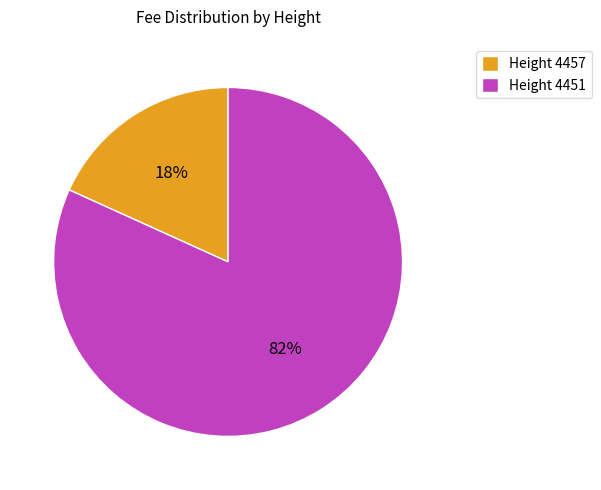

Combined, do Height 4457 and Height 4451 account for over 50%?

Yes